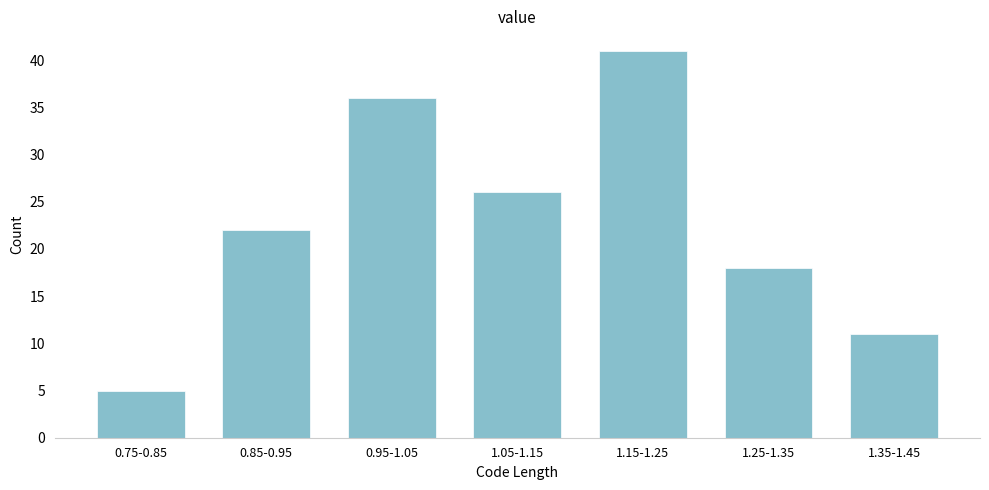

Reading left to right, what are all the values shown in this chart?

0.75-0.85=5	0.85-0.95=22	0.95-1.05=36	1.05-1.15=26	1.15-1.25=41	1.25-1.35=18	1.35-1.45=11